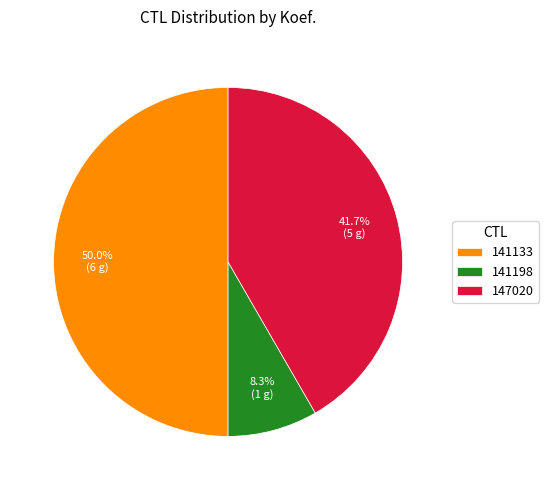

Do 141133 and 147020 together represent more than half of the pie?

Yes